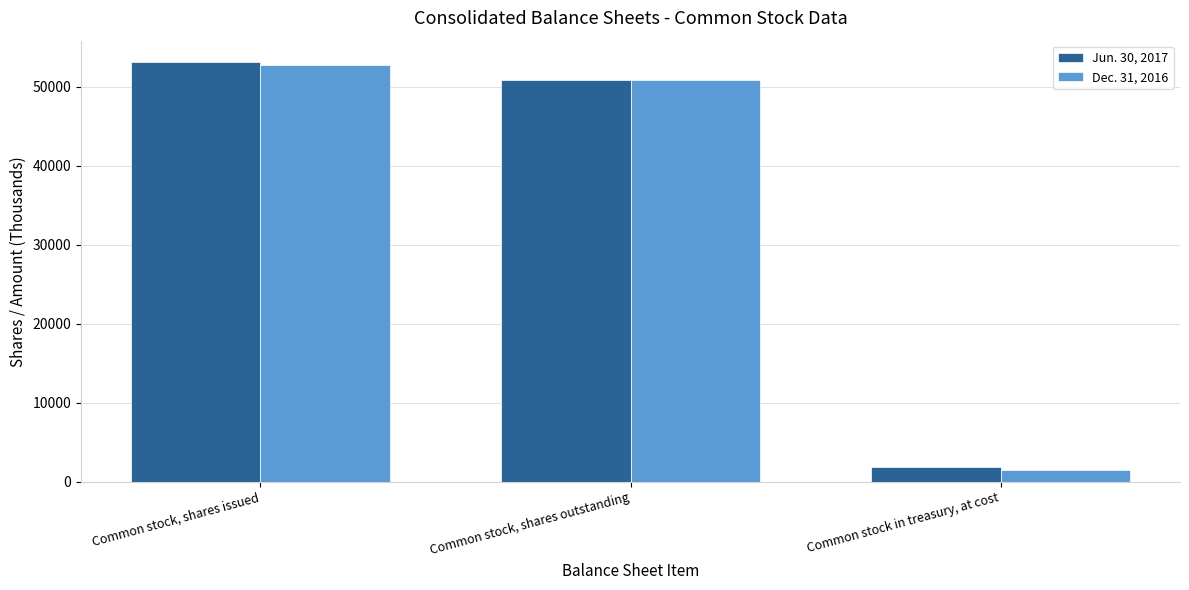

At which category does the chart reach its minimum across all series?

Common stock in treasury, at cost